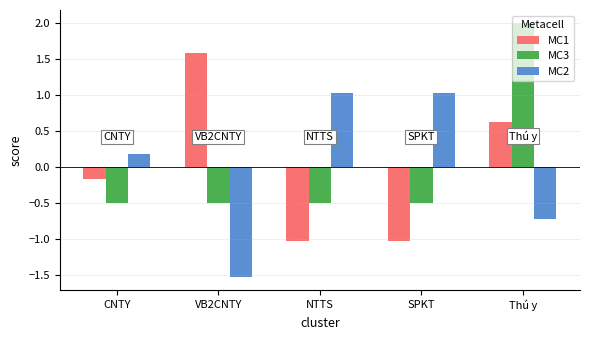

At NTTS, list the series in order from smallest to largest.

MC1, MC3, MC2